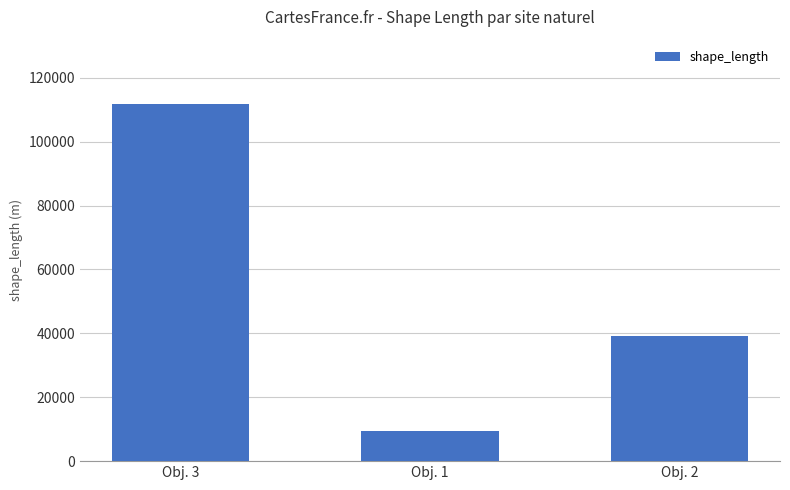

Count the number of values greater than 39180.

2